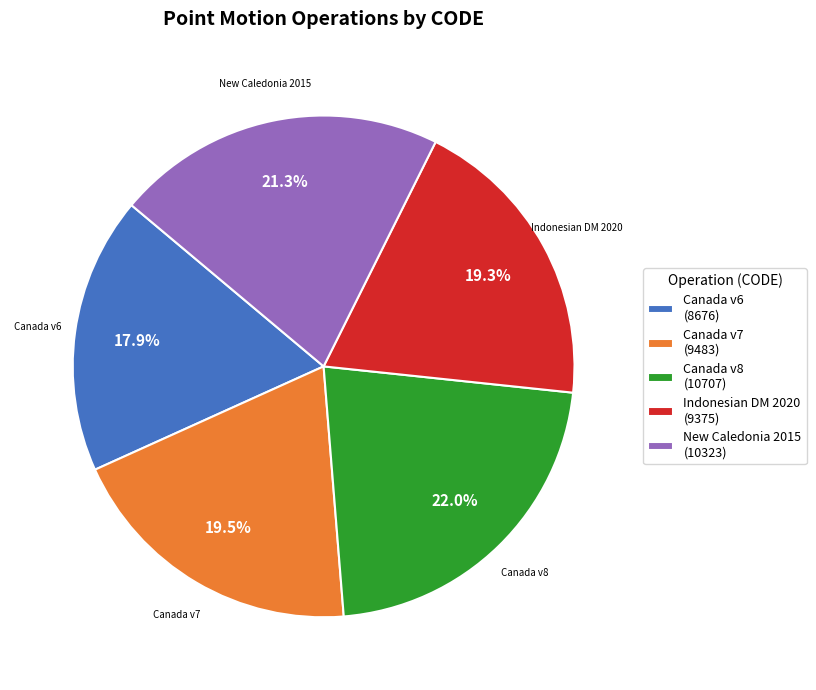

Count the number of slices in the pie.

5